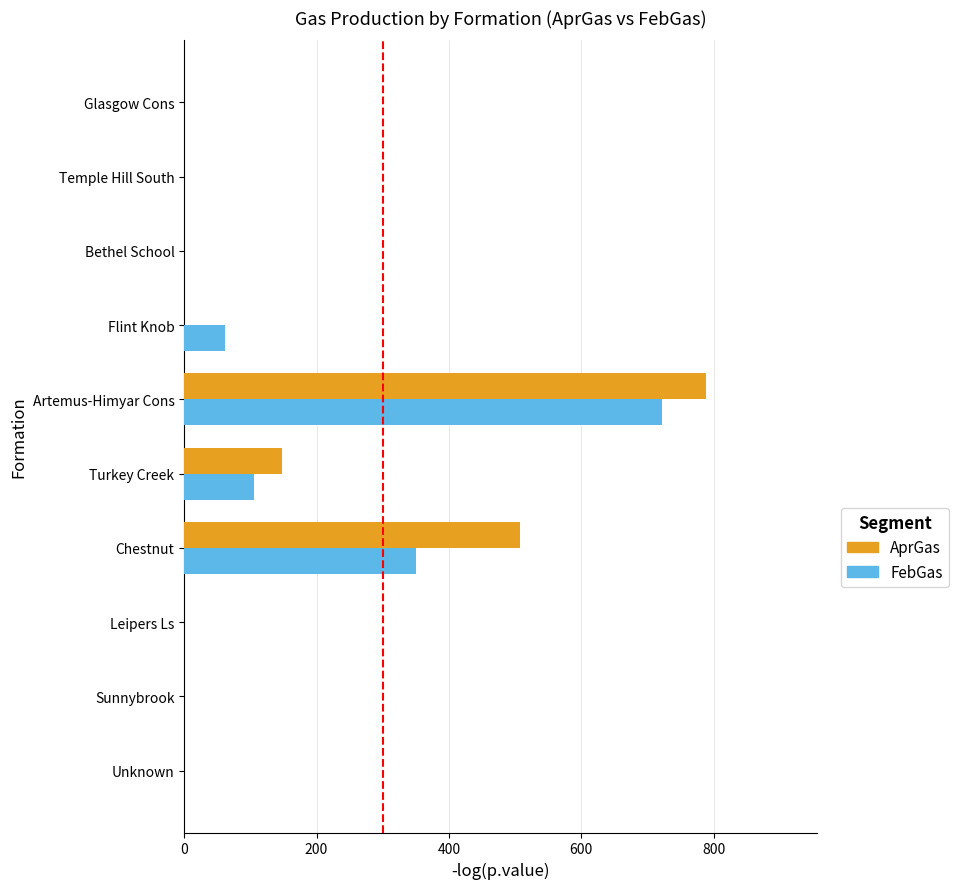

Which series has the largest total across all categories?

AprGas